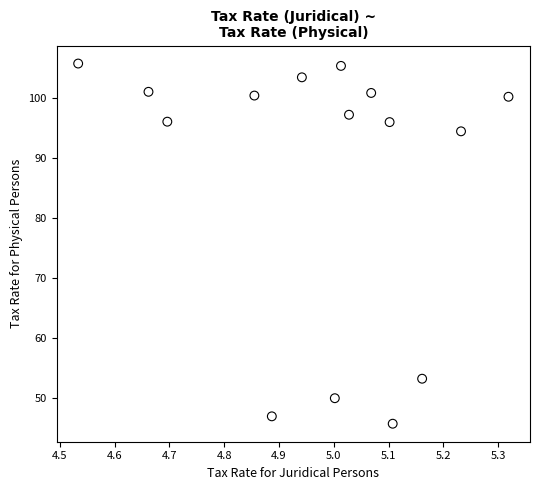

What is the range of X values (max minus min)?

0.8